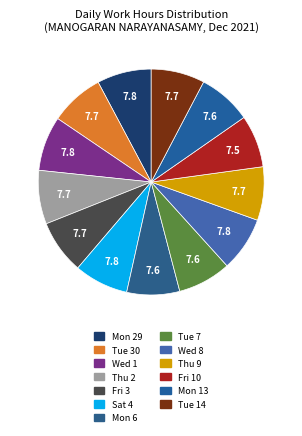

Is it true that Wed 1 is 1% of the pie?

False